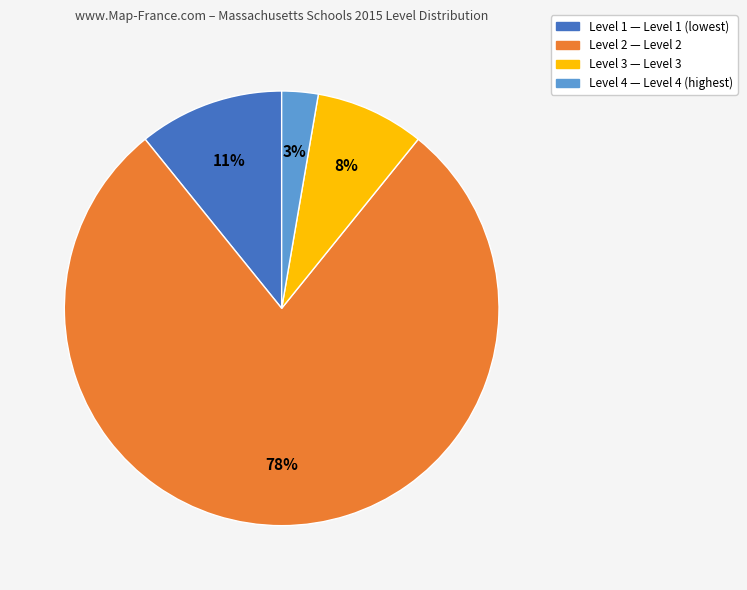

To the nearest percent, what portion does Level 4 represent?

3%